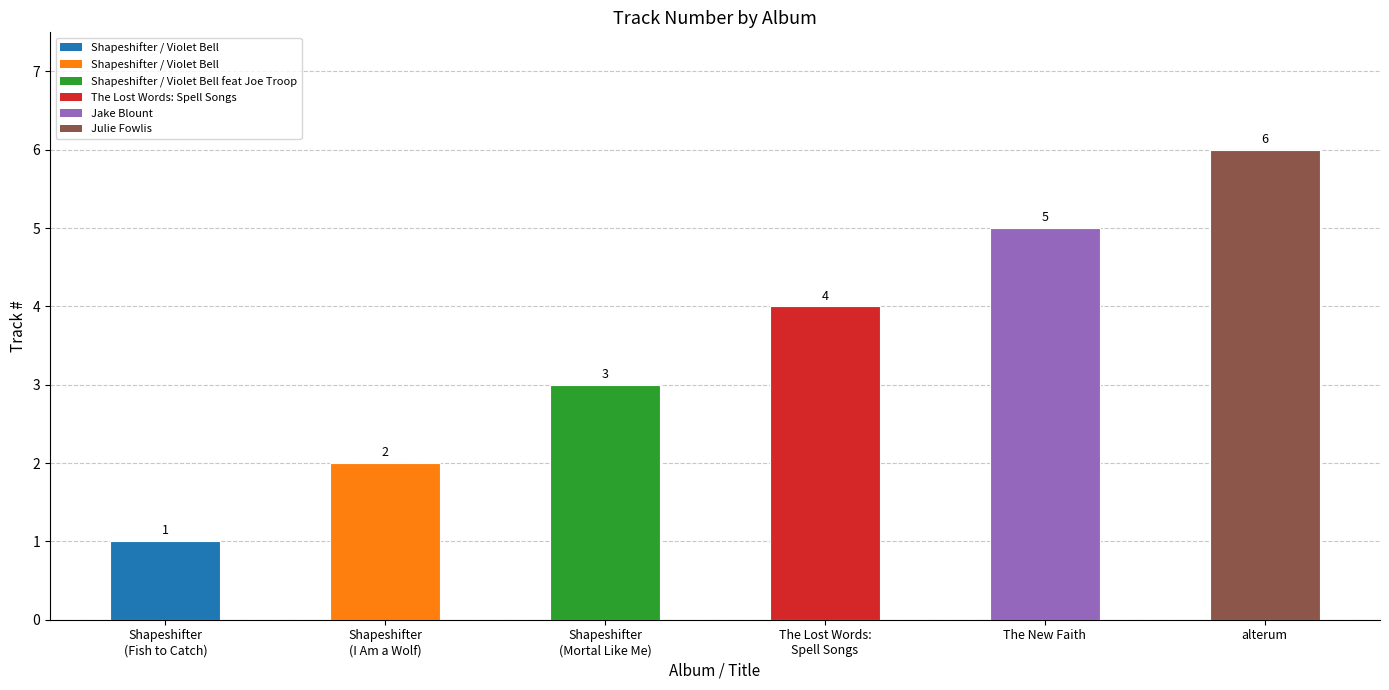

Does the chart contain stacked bars?

No